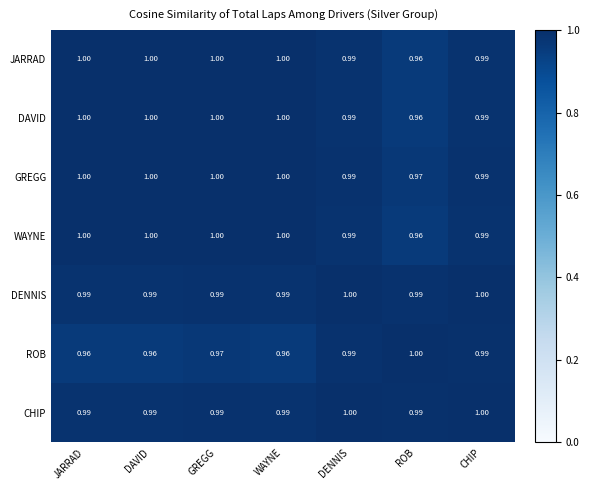

Count the number of categories in the chart.

7